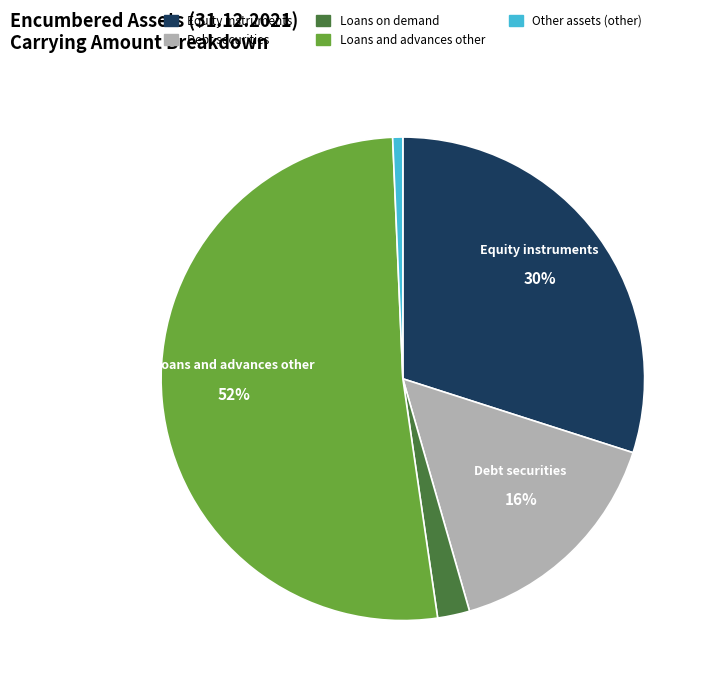

Which slice is the smallest?

Other assets (other)